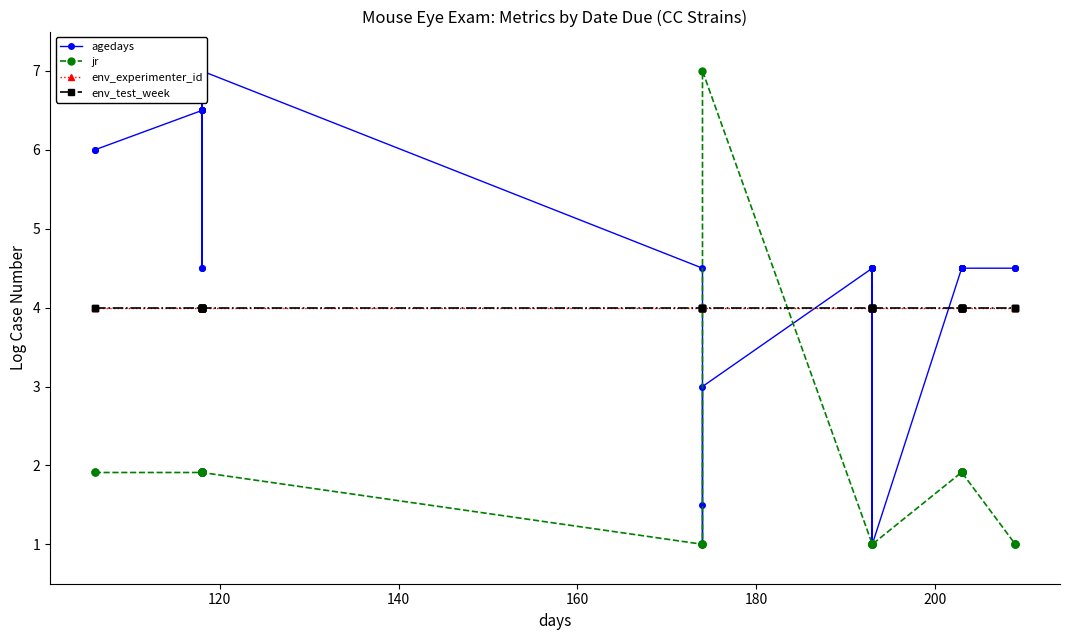

What is the greatest value displayed?

7.0